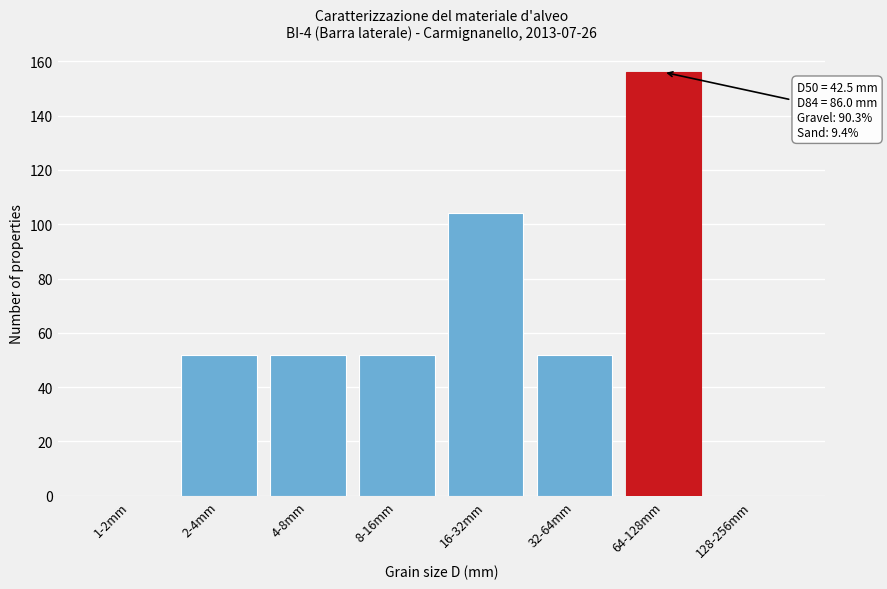

Reading left to right, what are all the values shown in this chart?

1-2mm=0	2-4mm=52	4-8mm=52	8-16mm=52	16-32mm=104	32-64mm=52	64-128mm=156	128-256mm=0